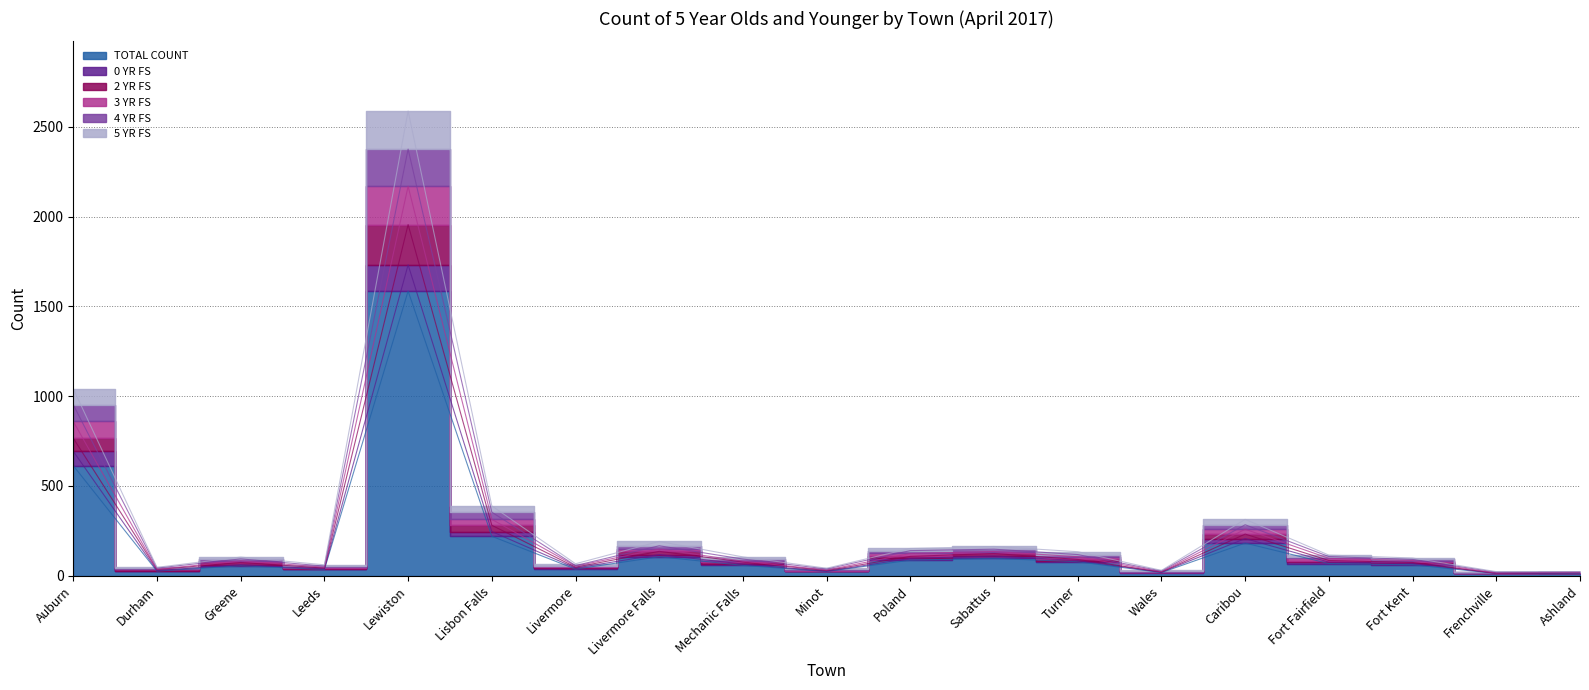

Is the value of 5 YR FS at Auburn greater than the value of 3 YR FS at Sabattus?

Yes